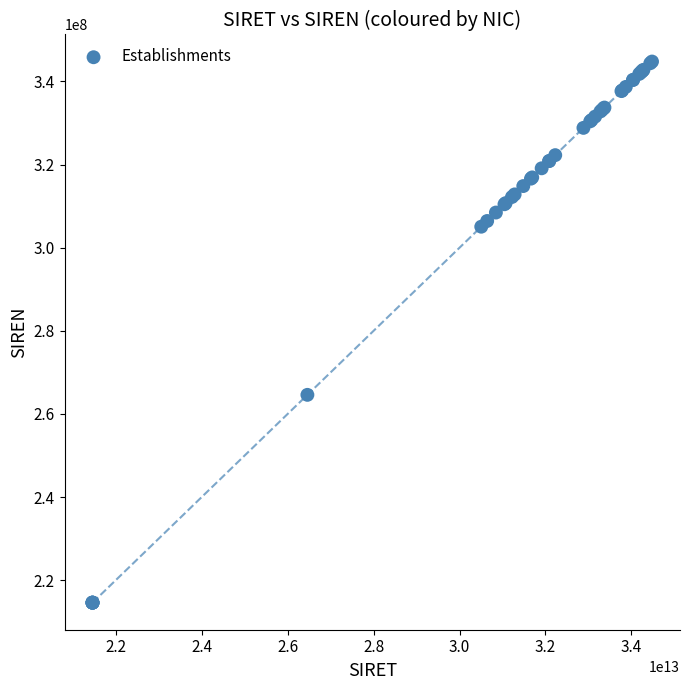

What Y value in the scatter plot is closest to 279696004?

264601626